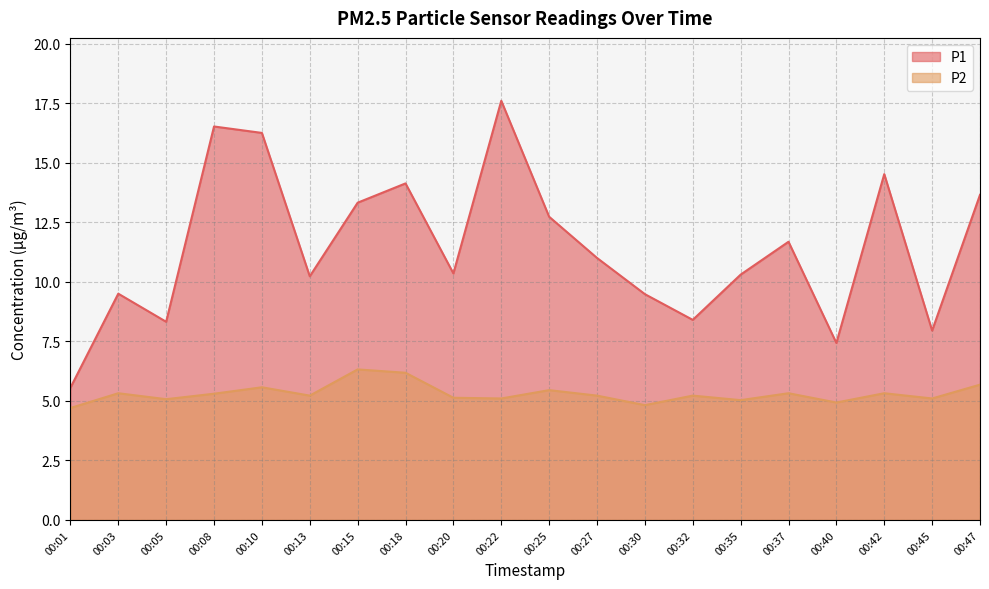

At which category does P1 reach its first local peak?

00:03